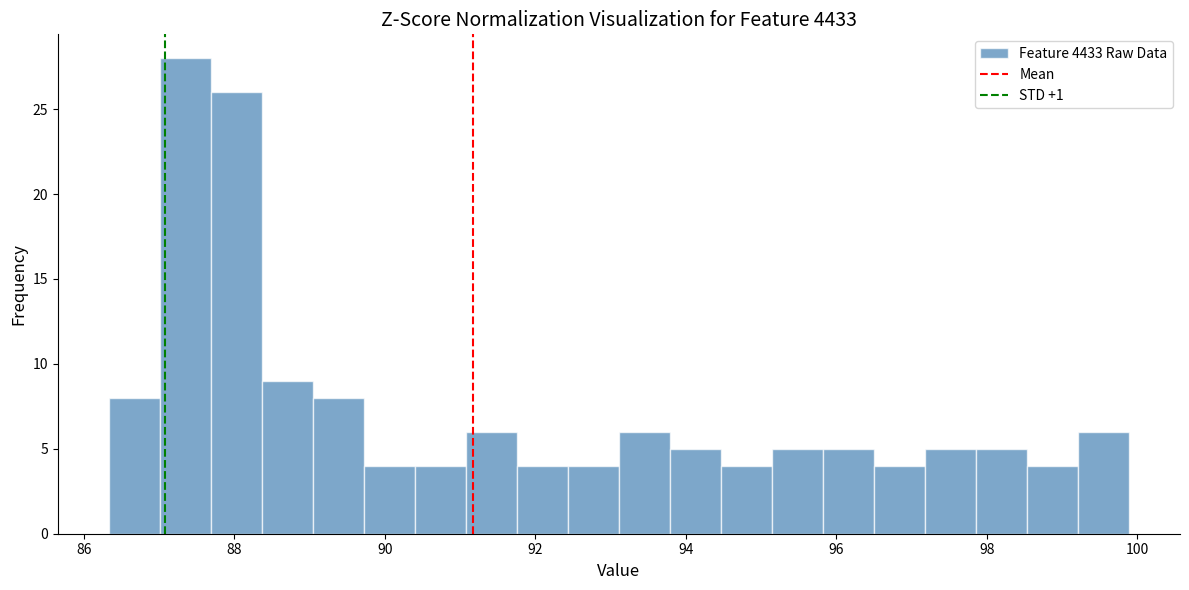

Around what value on the x-axis is the tallest bar? Give the approximate position of its centre, as read against the axis.

87.4